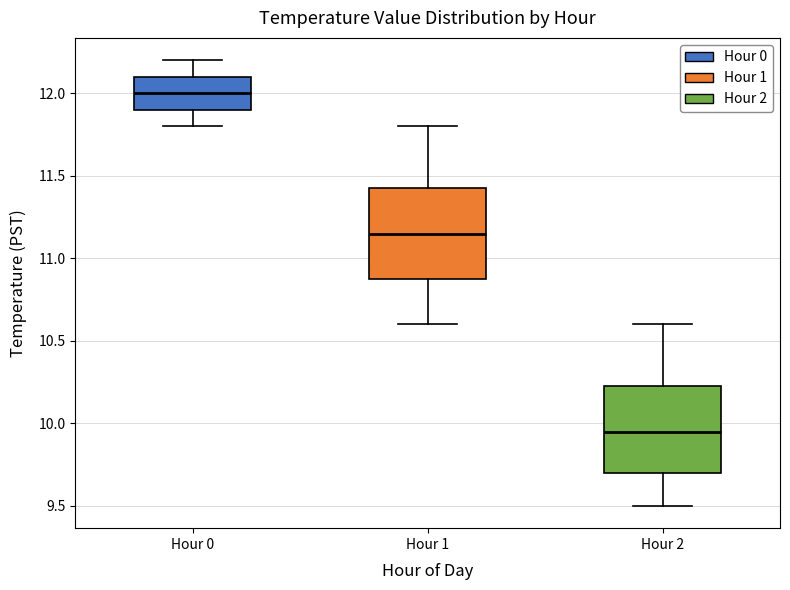

Reading left to right, transcribe this box plot: for each box, give where its median line is, the range the box spans, and where its two whiskers end, as read against the y-axis. The values are not printed on the chart, so give them approximately, as read against the axis.

Hour 0: median 12.00, box 11.90 to 12.10, whiskers 11.80 to 12.20
Hour 1: median 11.15, box 10.90 to 11.45, whiskers 10.60 to 11.80
Hour 2: median 9.95, box 9.70 to 10.25, whiskers 9.50 to 10.60